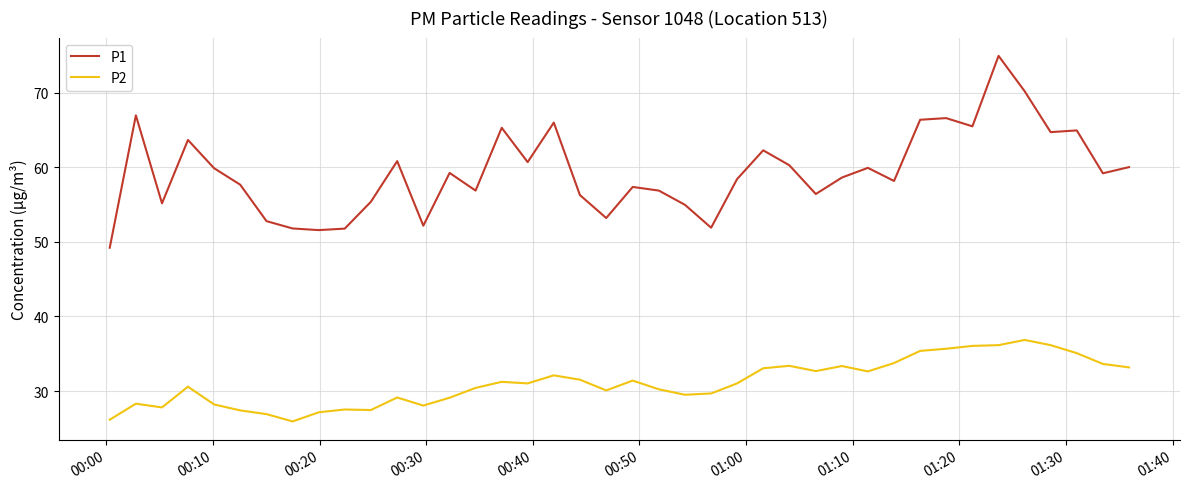

At how many categories does at least one series exceed 34?

40